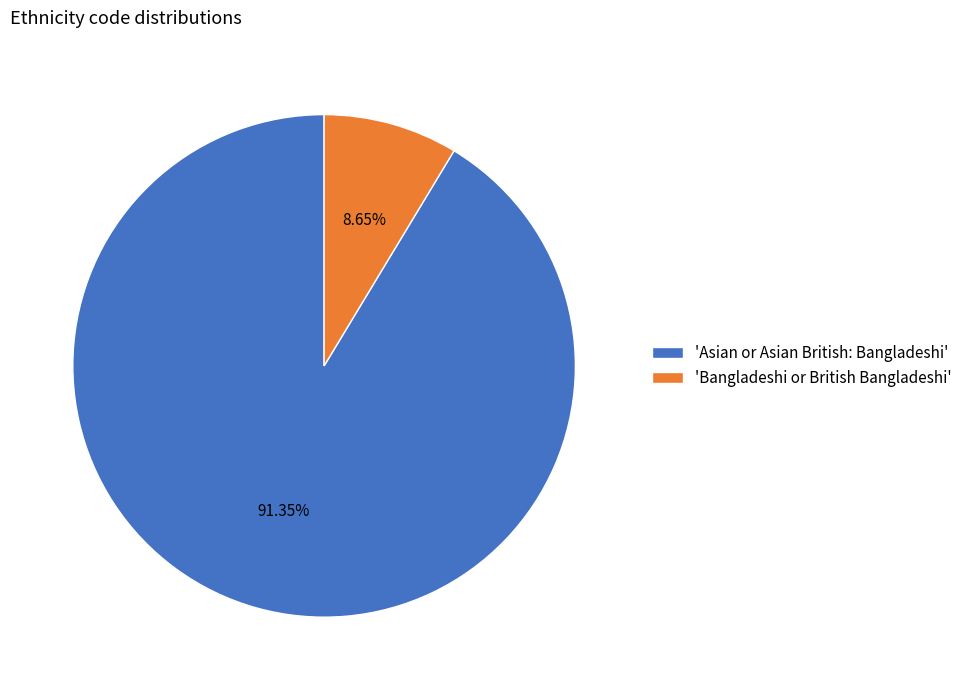

Is there any slice that represents more than half of the pie?

Yes